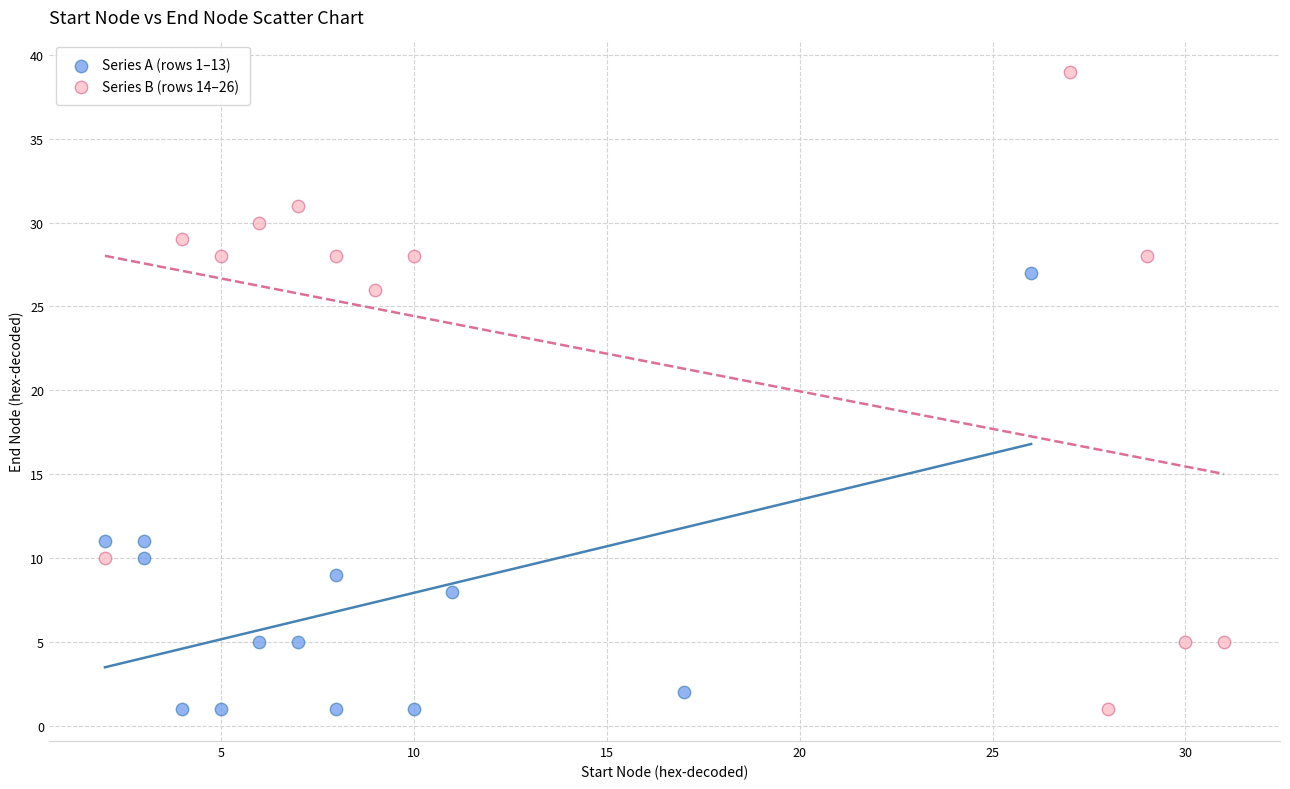

What are all the series names shown in the legend?

Series A (rows 1–13), Series B (rows 14–26)